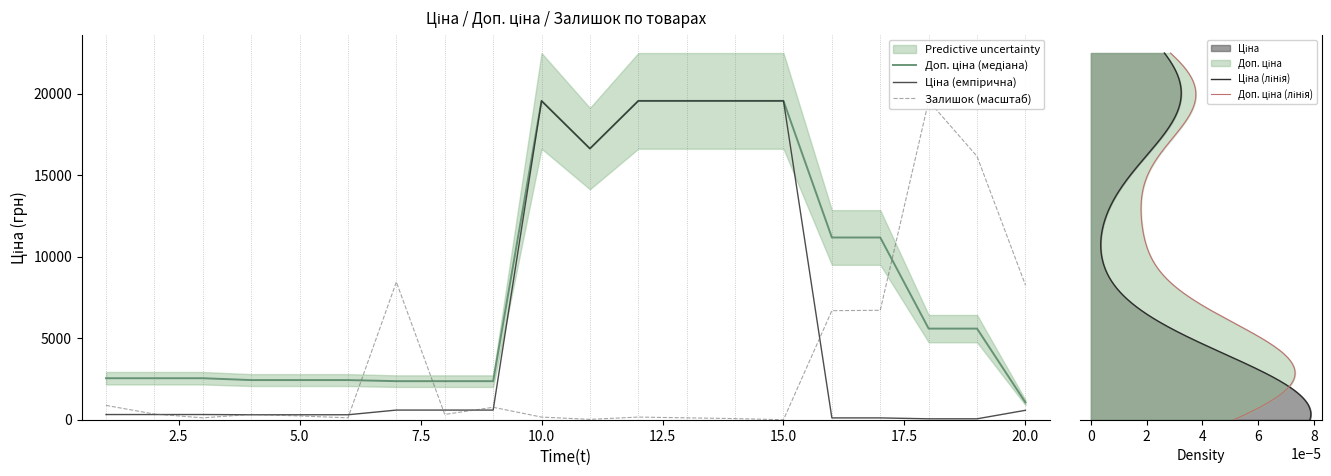

At which label does Залишок reach its minimum?

15